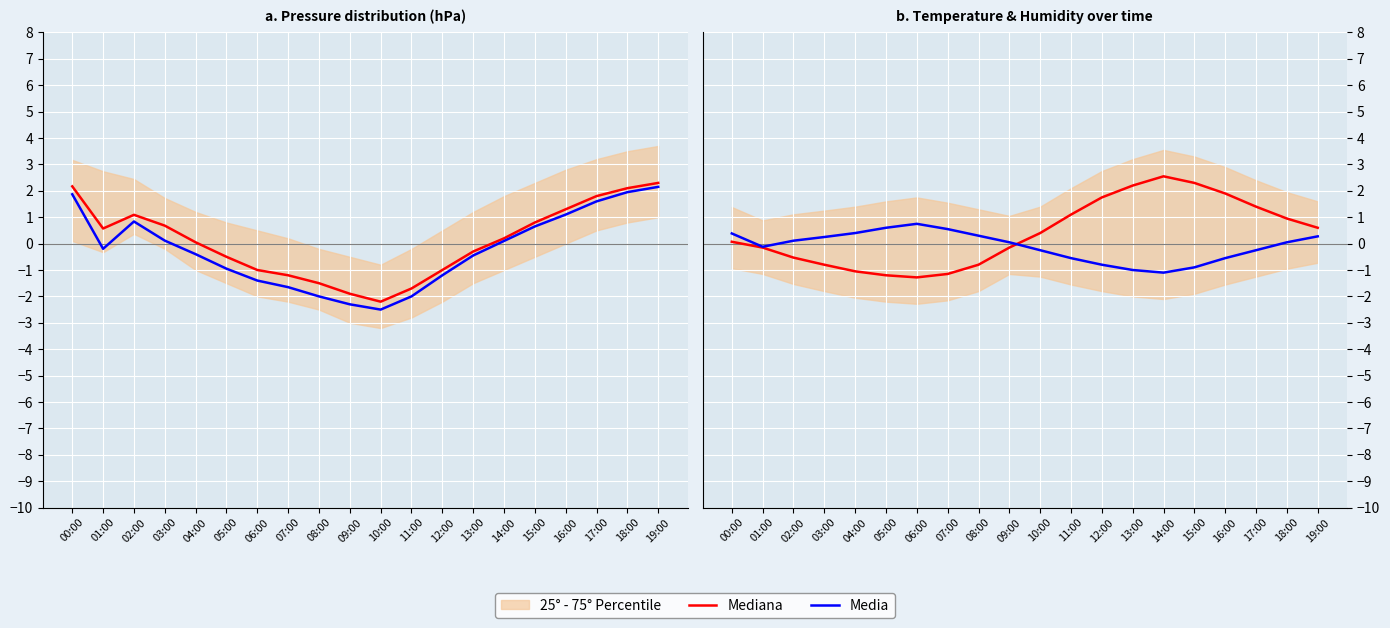

Which series has the largest total across all categories?

Mediana